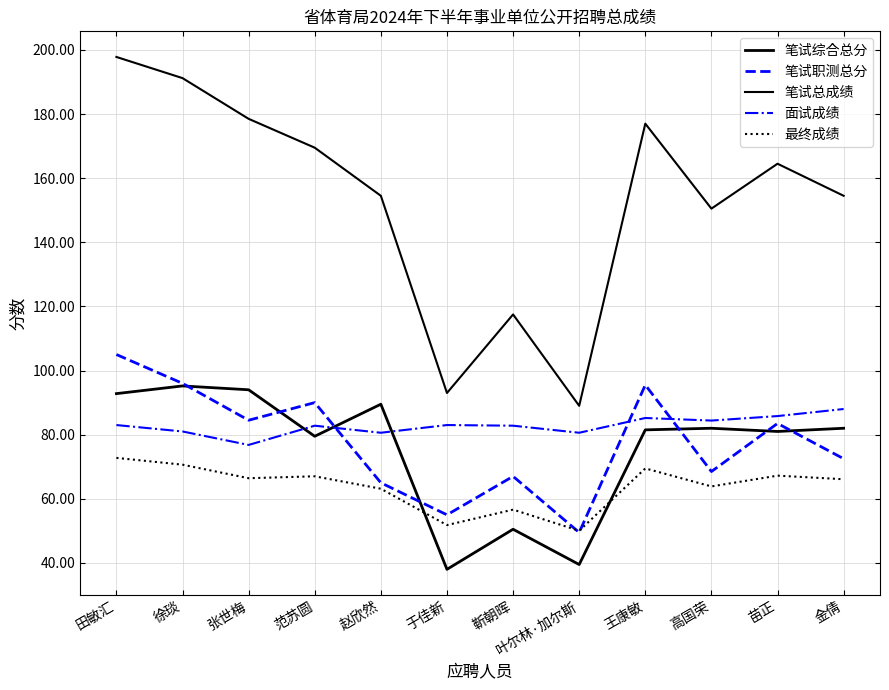

Does the chart display data point markers on the line(s)?

No